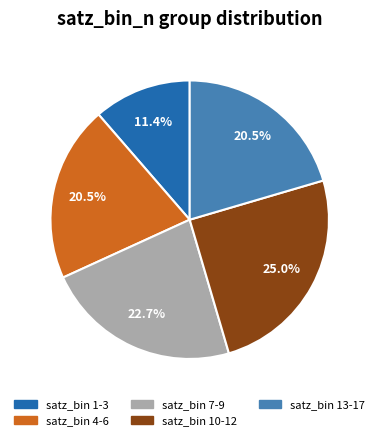

How many slices are in this pie chart?

5